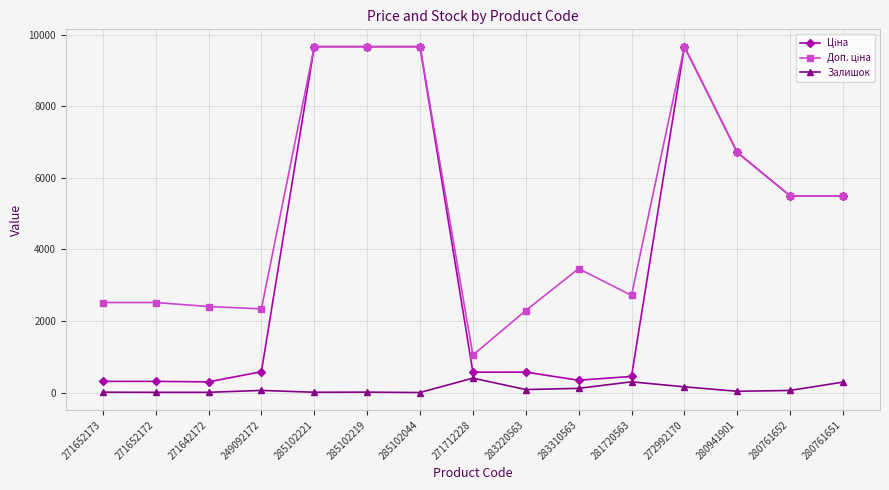

What is the spread (max minus min) of values at 271712228?

643.0